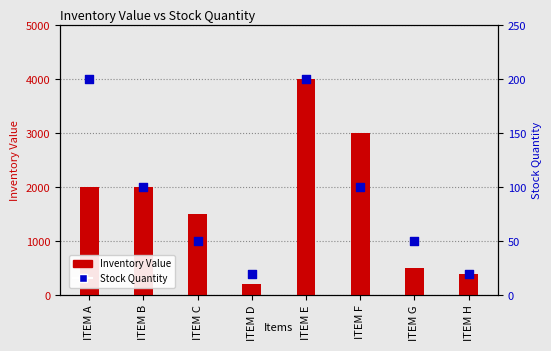

Is the value of Stock Quantity at ITEM C greater than the value of Inventory Value at ITEM A?

No